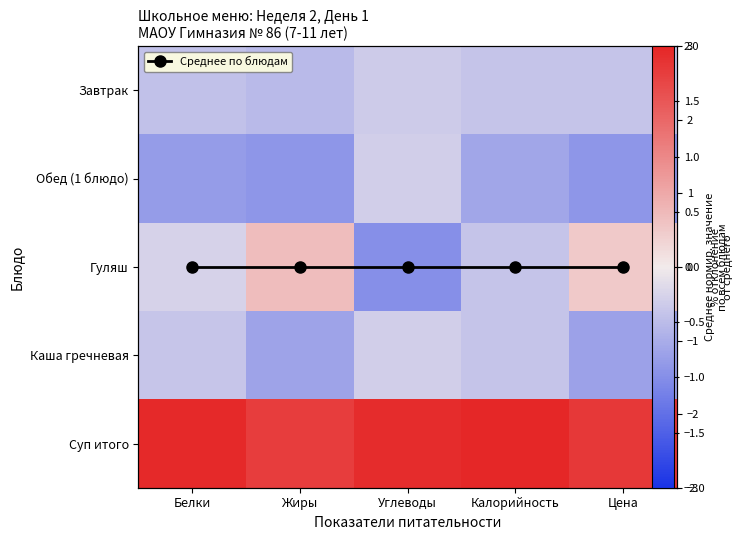

What is the approximate value of Обед (1 блюдо) at Жиры?

-0.9